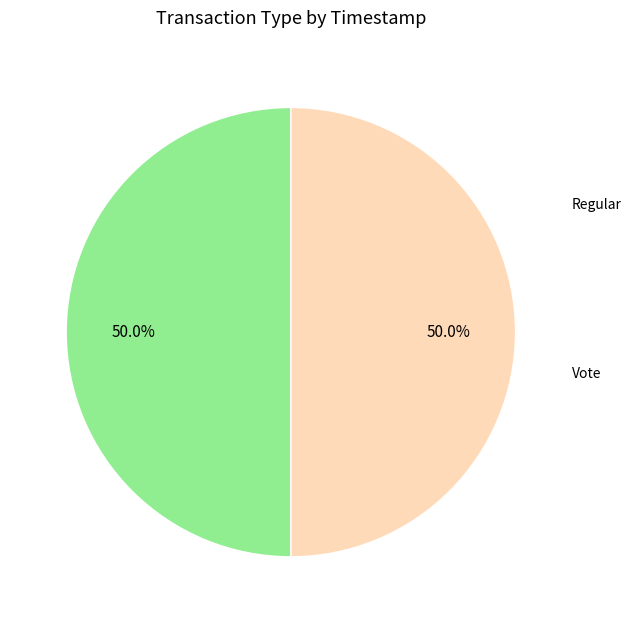

What percentage is the Regular slice, to the nearest percent?

50%